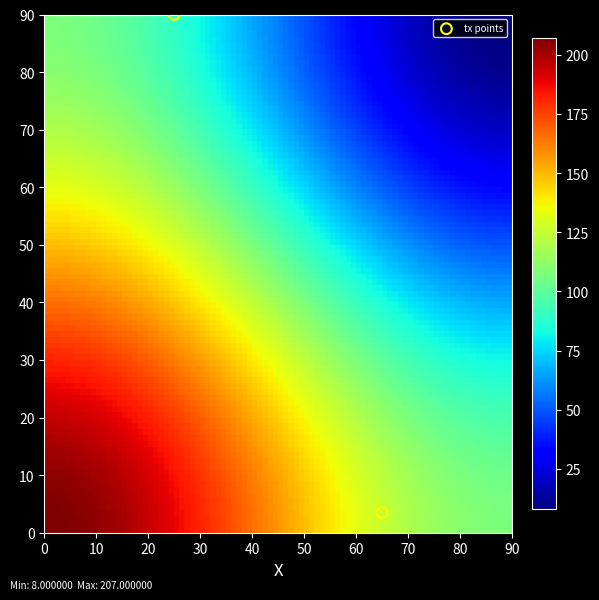

How many points are shown in the scatter plot?

2